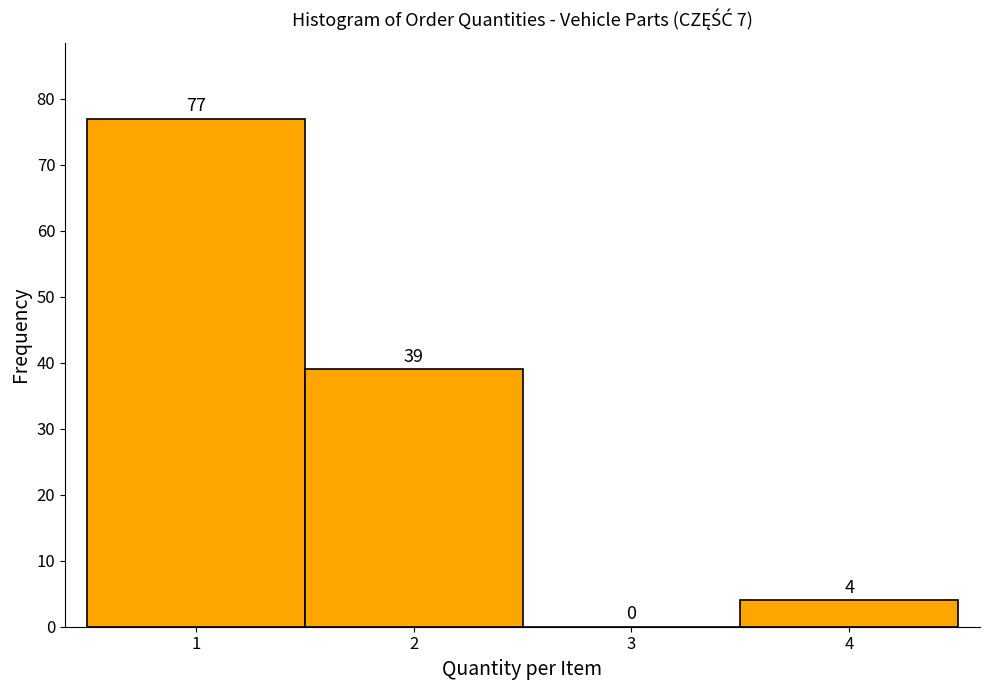

Over which range of the x-axis is the bar tallest?

0.5 to 1.5